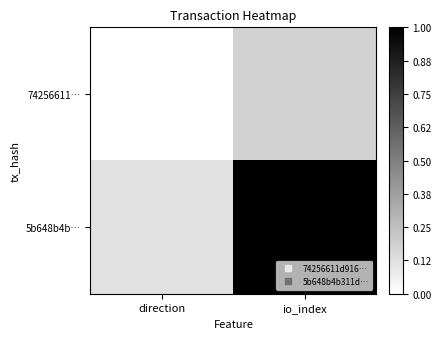

List the series in order of their peak value, lowest first.

74256611…, 5b648b4b…